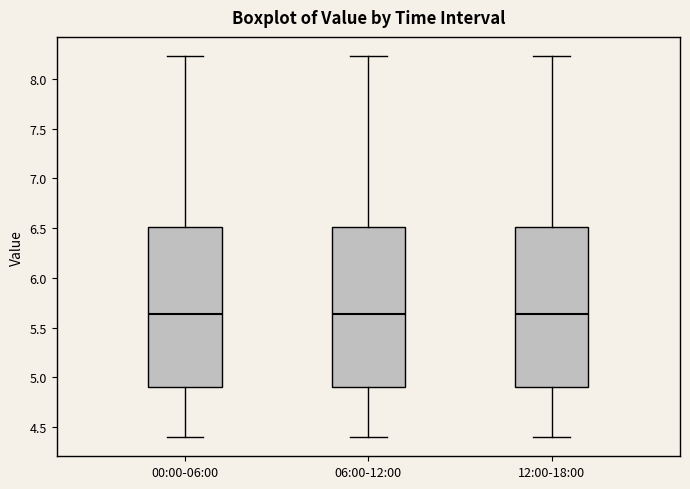

Reading left to right, read every box against the y-axis: the position of its median line, the range the box covers, and the ends of its whiskers. The values are not printed on the chart, so give them approximately, as read against the axis.

00:00-06:00: median 5.65, box 4.90 to 6.50, whiskers 4.40 to 8.25
06:00-12:00: median 5.65, box 4.90 to 6.50, whiskers 4.40 to 8.25
12:00-18:00: median 5.65, box 4.90 to 6.50, whiskers 4.40 to 8.25